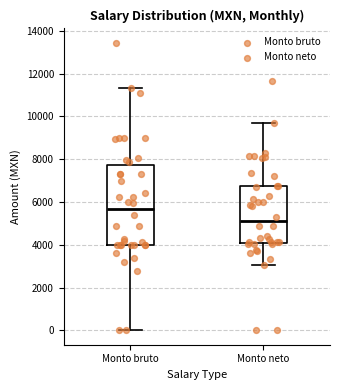

Where does the upper whisker of the box for Monto bruto end on the y-axis? The values are not printed on the chart, so give them approximately, as read against the axis.

11400